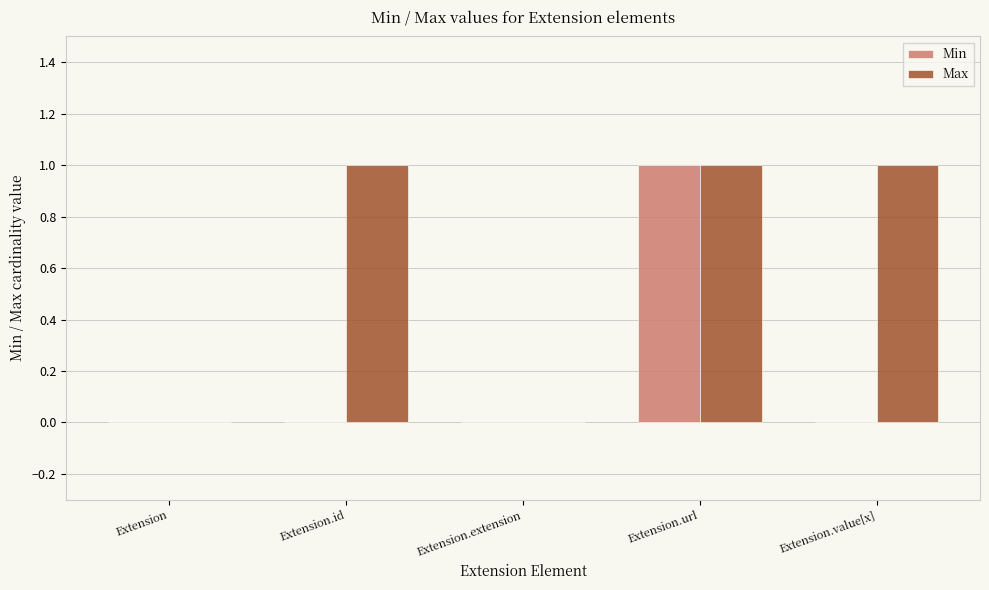

Which category has the highest value in the Min series?

Extension.url